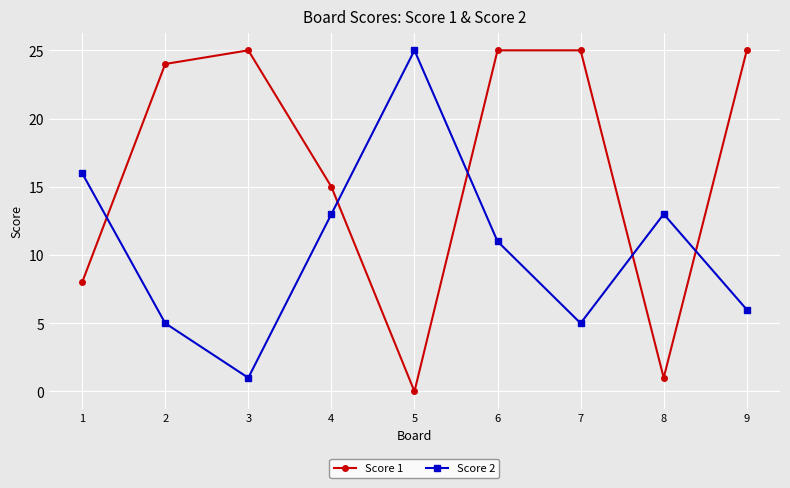

Rank the series by their average value, from lowest to highest.

Score 2, Score 1